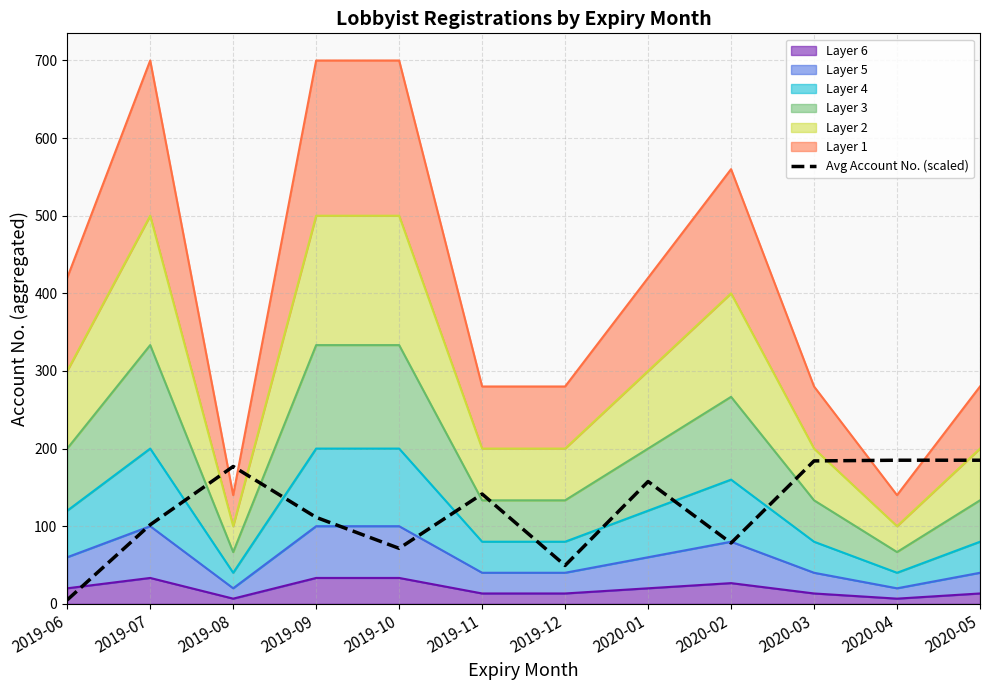

Reading right to left, list all the values displayed in this chart.

2020-05=185.0	2020-04=185.0	2020-03=184.1	2020-02=78.3	2020-01=157.6	2019-12=49.4	2019-11=141.5	2019-10=71.5	2019-09=111.4	2019-08=177.0	2019-07=101.9	2019-06=5.0